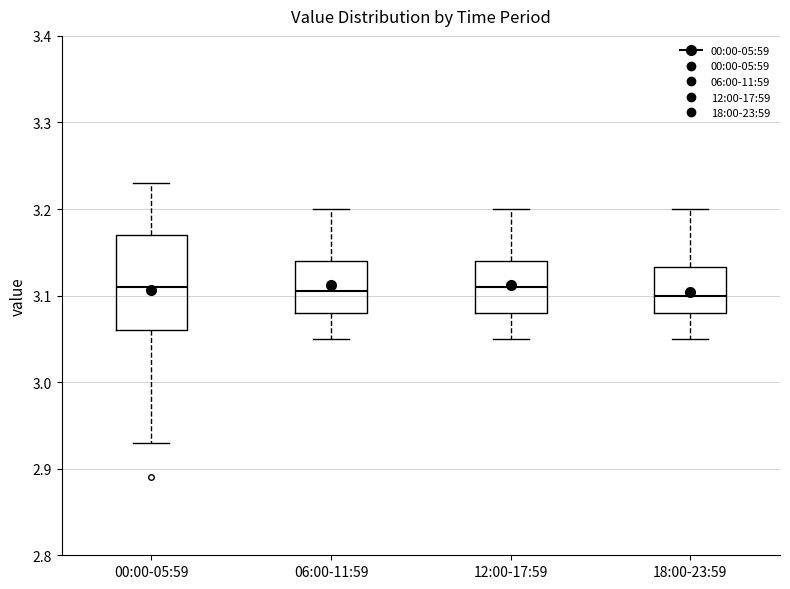

Reading left to right, transcribe this box plot: for each box, give where its median line is, the range the box spans, and where its two whiskers end, as read against the y-axis. The values are not printed on the chart, so give them approximately, as read against the axis.

00:00-05:59: median 3.11, box 3.06 to 3.17, whiskers 2.93 to 3.23
06:00-11:59: median 3.11, box 3.08 to 3.14, whiskers 3.05 to 3.20
12:00-17:59: median 3.11, box 3.08 to 3.14, whiskers 3.05 to 3.20
18:00-23:59: median 3.10, box 3.08 to 3.13, whiskers 3.05 to 3.20